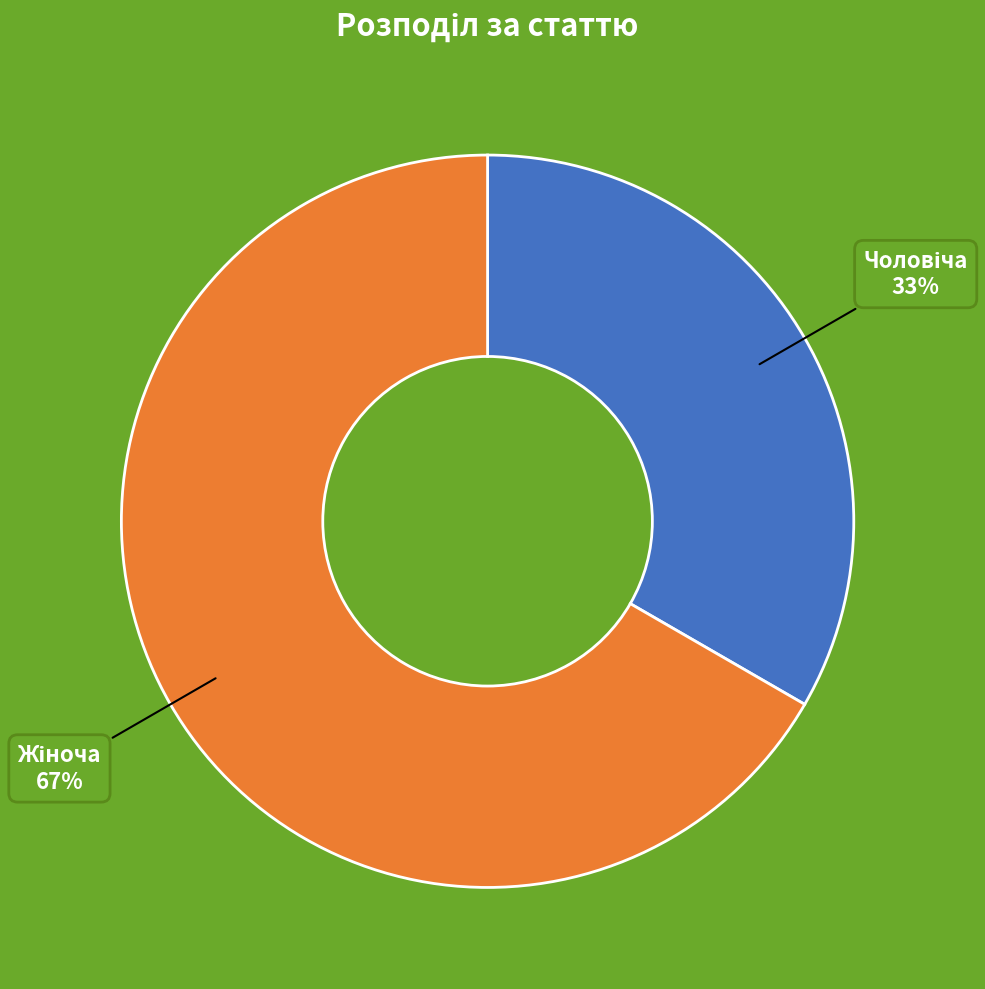

Is there any slice that represents more than half of the pie?

Yes